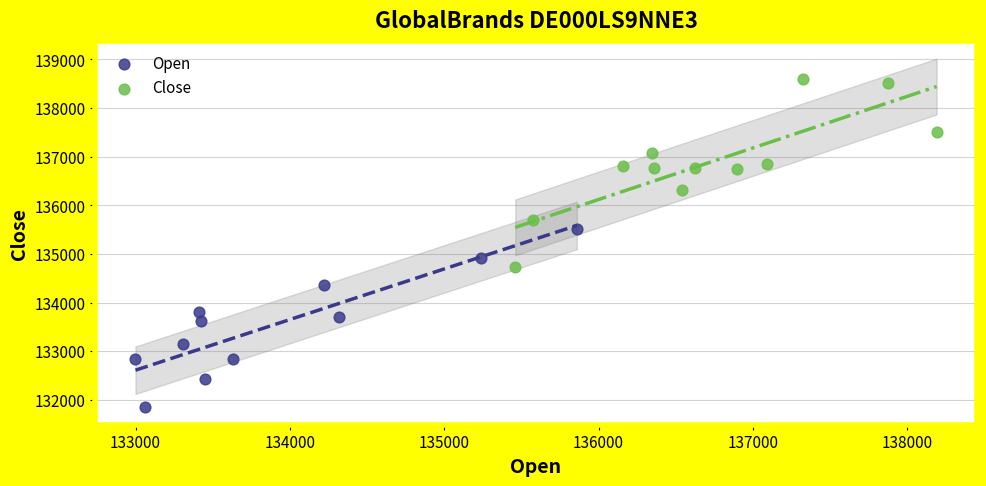

Which series reaches the maximum Y coordinate?

Close